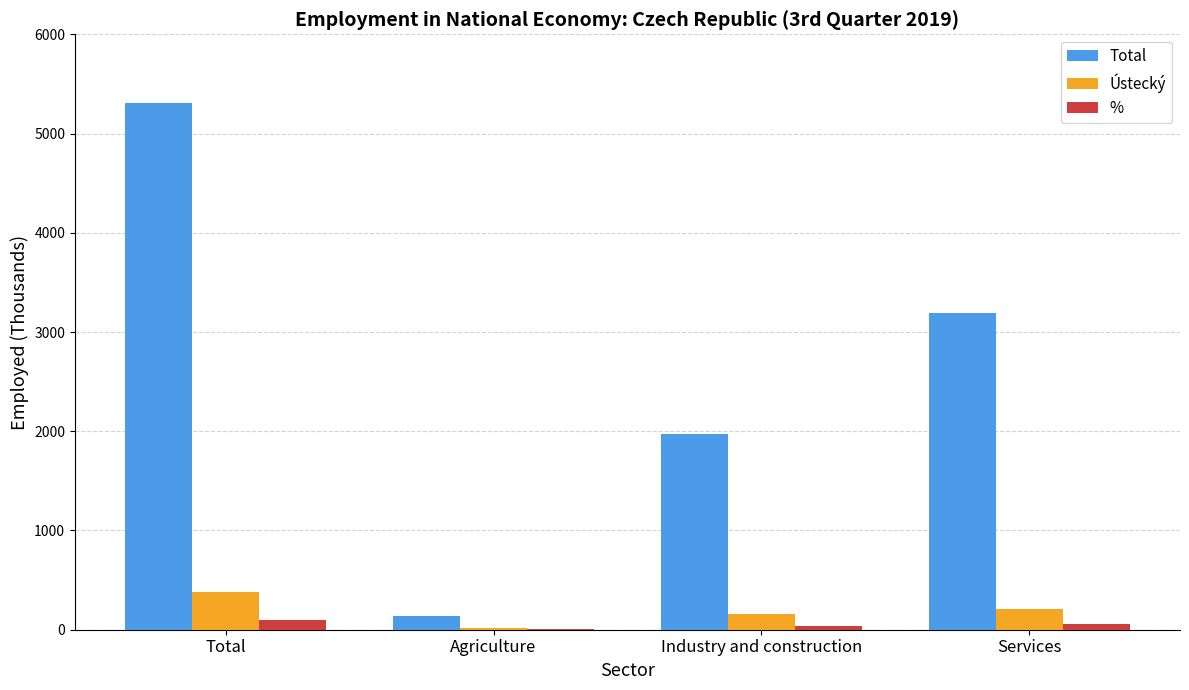

What is the sum of all Total values?

10612.5